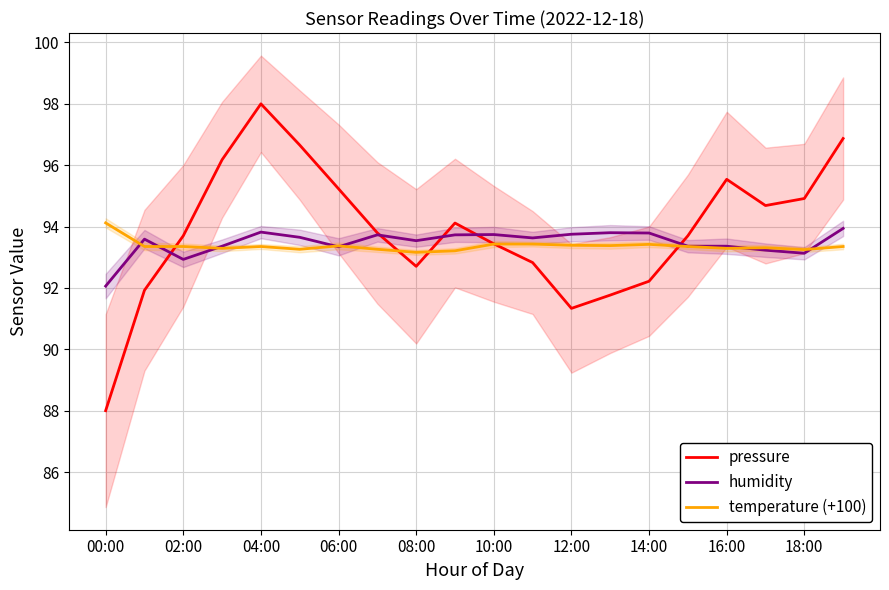

Reading left to right, transcribe all the data shown in this chart.

pressure: 88.0	91.9	93.7	96.2	98.0	96.7	95.2	93.8	92.7	94.1	93.4	92.8	91.3	91.8	92.2	93.7	95.5	94.7	94.9	96.9
humidity: 92.1	93.6	92.9	93.4	93.8	93.7	93.3	93.7	93.5	93.7	93.7	93.6	93.8	93.8	93.8	93.4	93.4	93.2	93.1	93.9
temperature (+100): 94.1	93.3	93.3	93.3	93.3	93.3	93.4	93.3	93.2	93.2	93.4	93.4	93.4	93.4	93.4	93.3	93.3	93.3	93.2	93.3